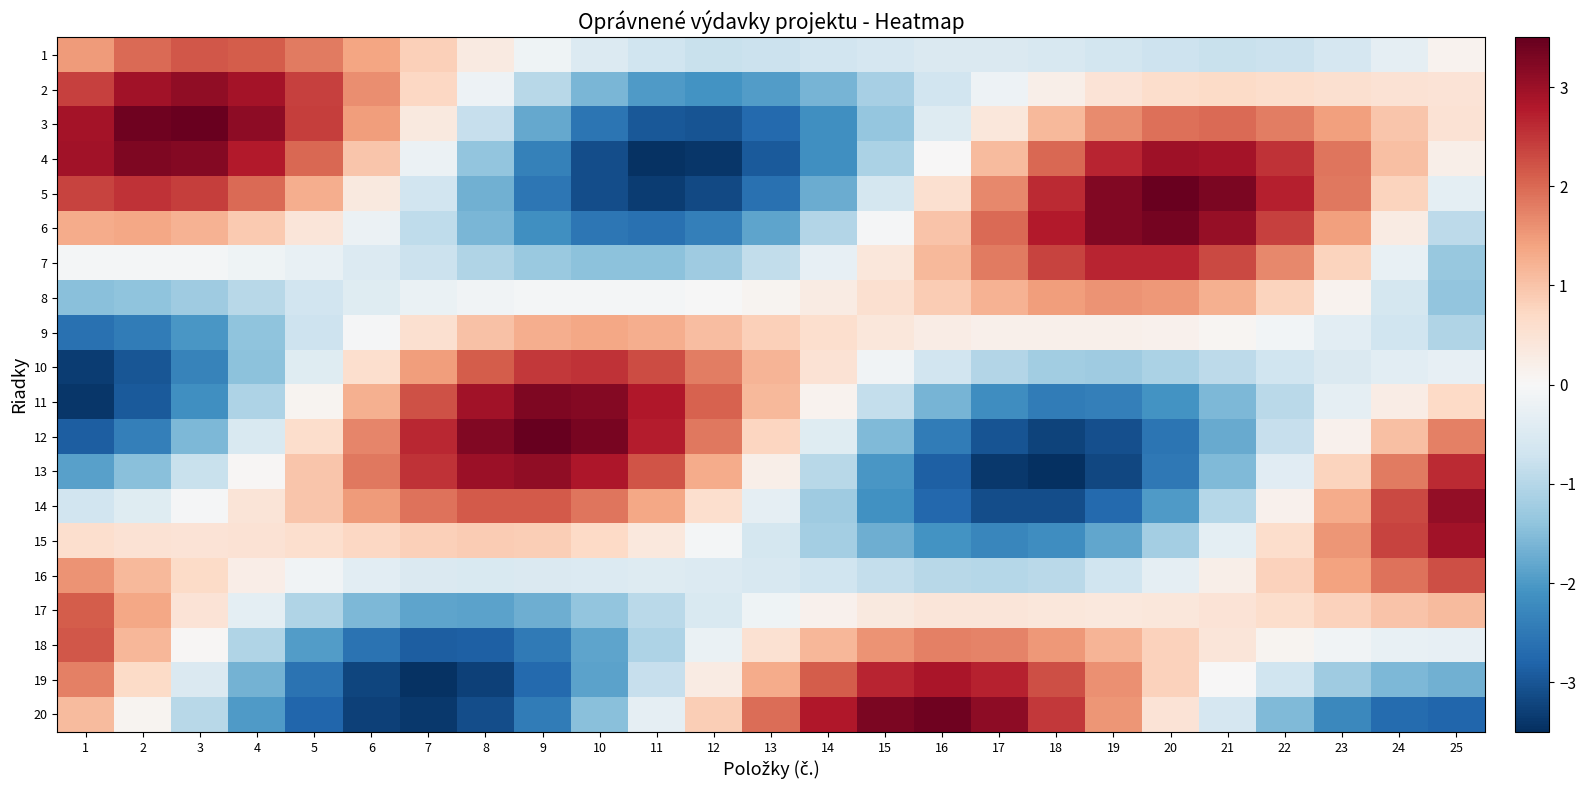

What is the minimum value shown in the chart?

-3.5